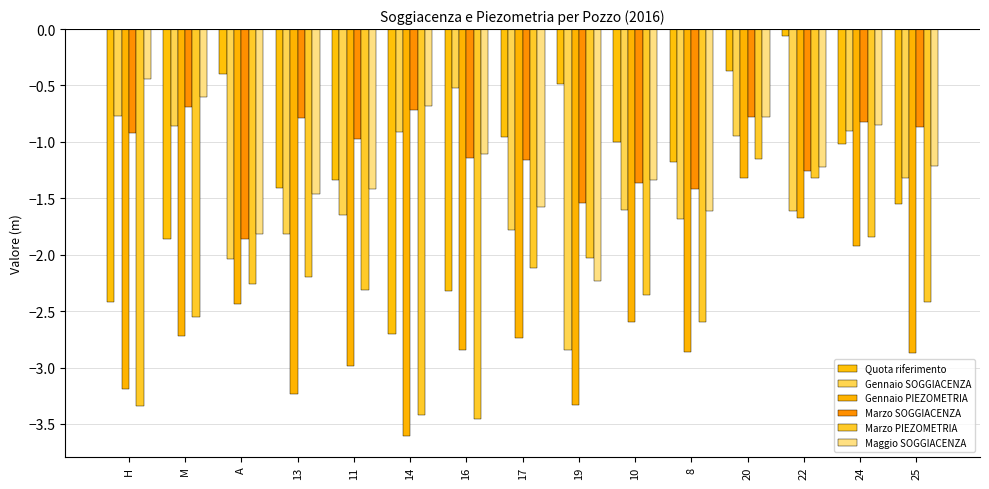

Rank the categories by Gennaio PIEZOMETRIA value from lowest to highest.

14, 19, 13, H, 11, 25, 8, 16, 17, M, 10, A, 24, 22, 20